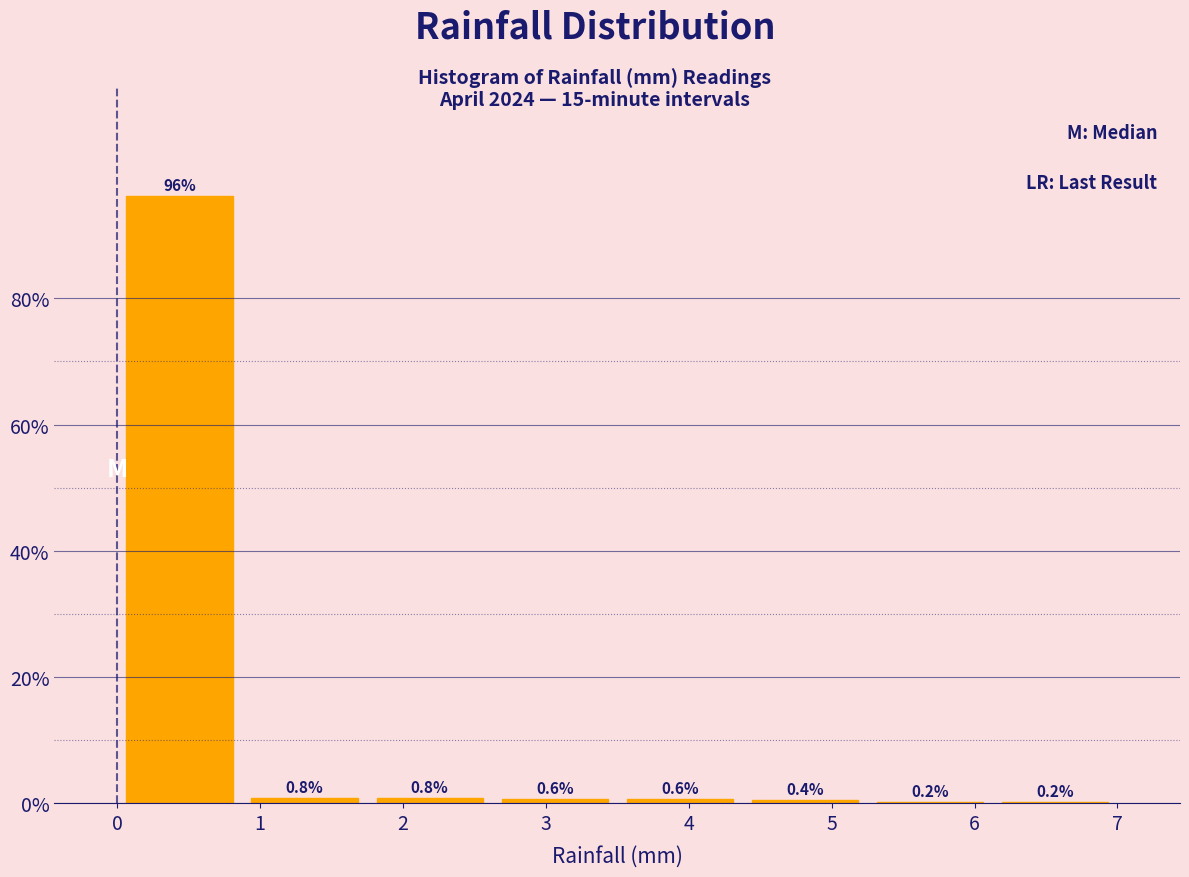

Over which range of the x-axis is the bar tallest?

0.0 to 0.9